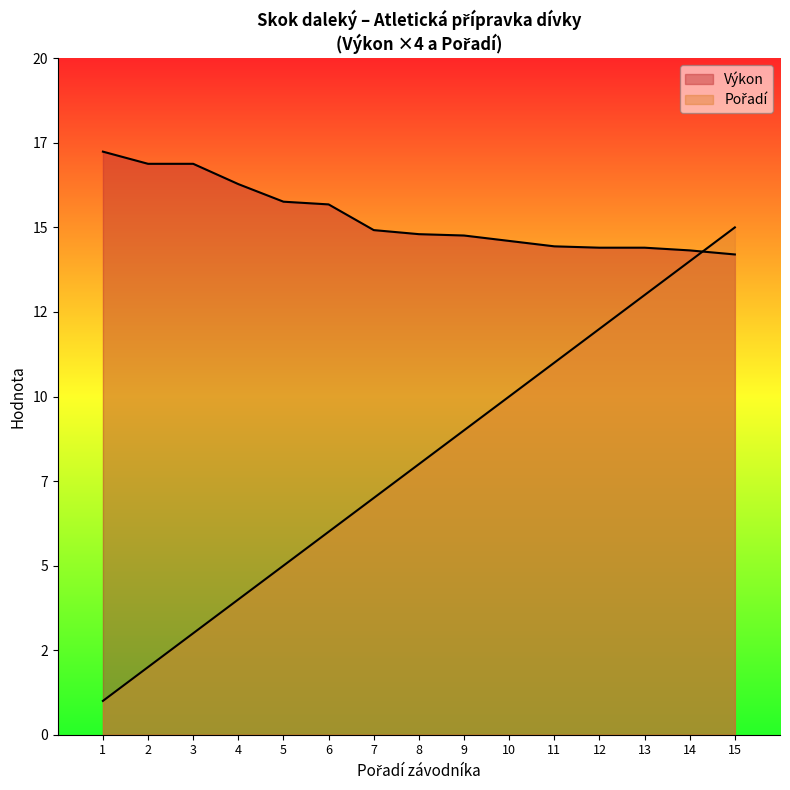

Which series has the widest spread of values?

Pořadí